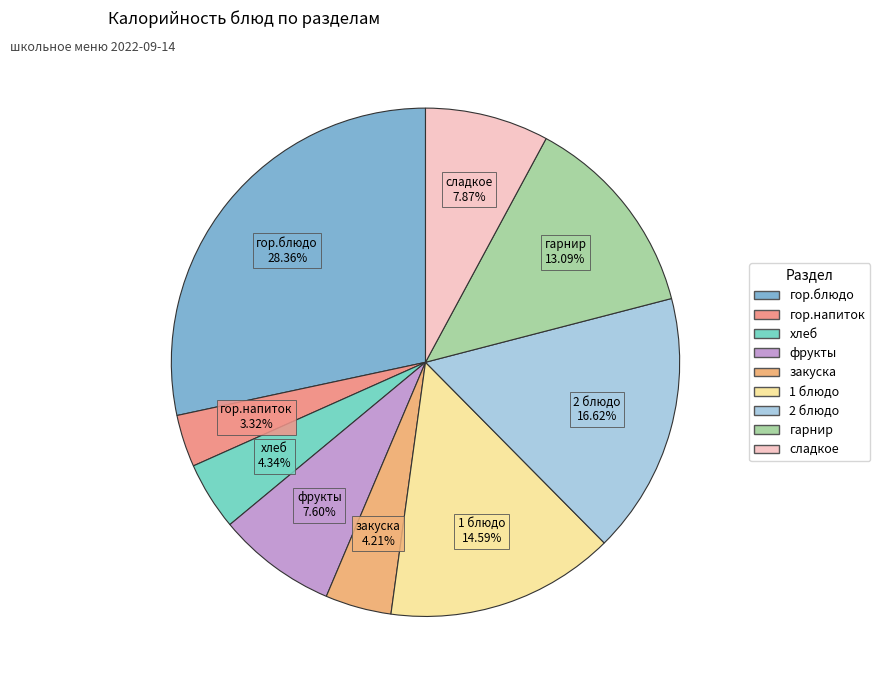

Does гор.напиток represent more than half of the total?

No